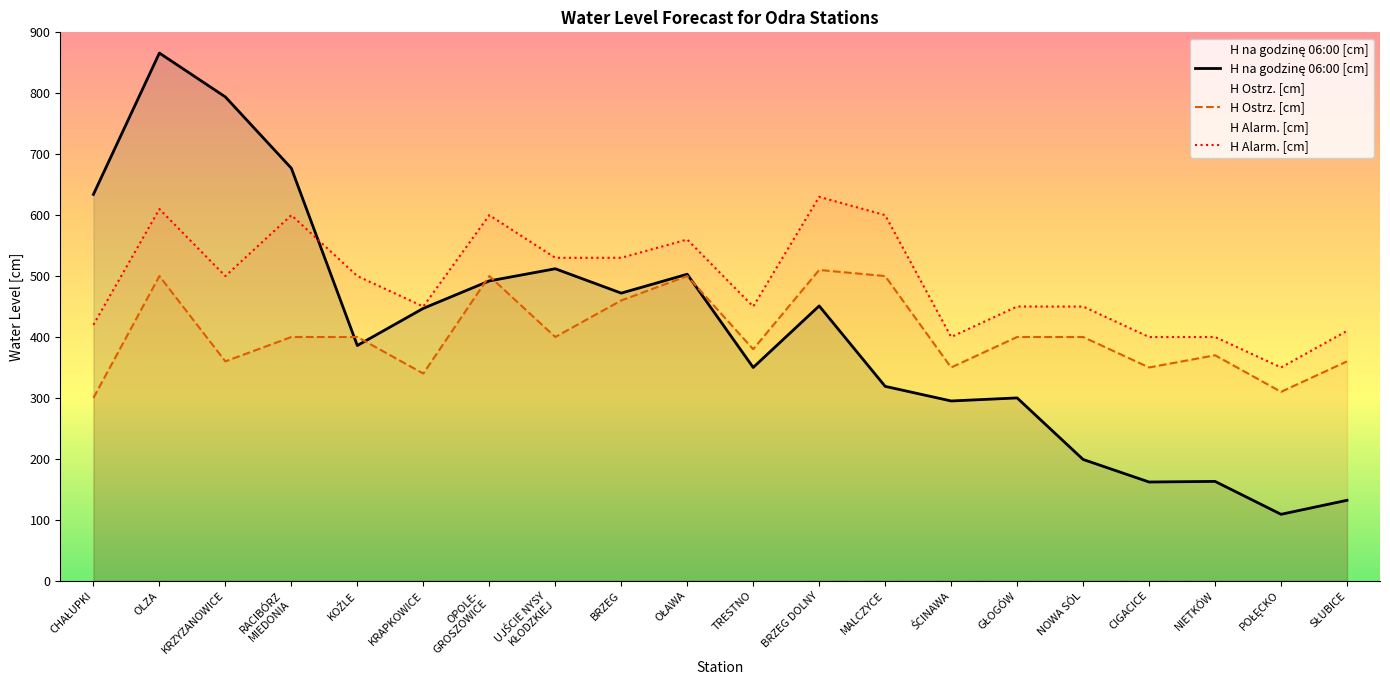

What is the label of the 8th point from the left?

UJŚCIE NYSY
KŁODZKIEJ